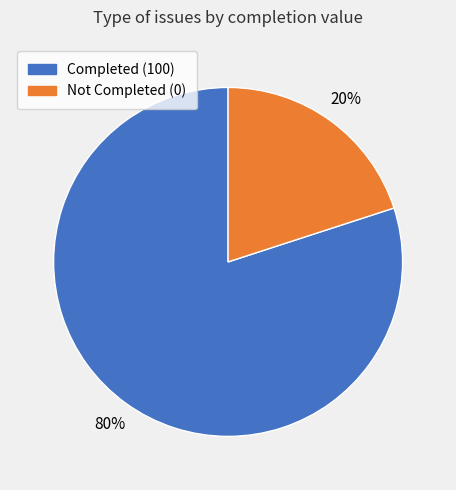

To the nearest percent, what is the average slice percentage?

50%